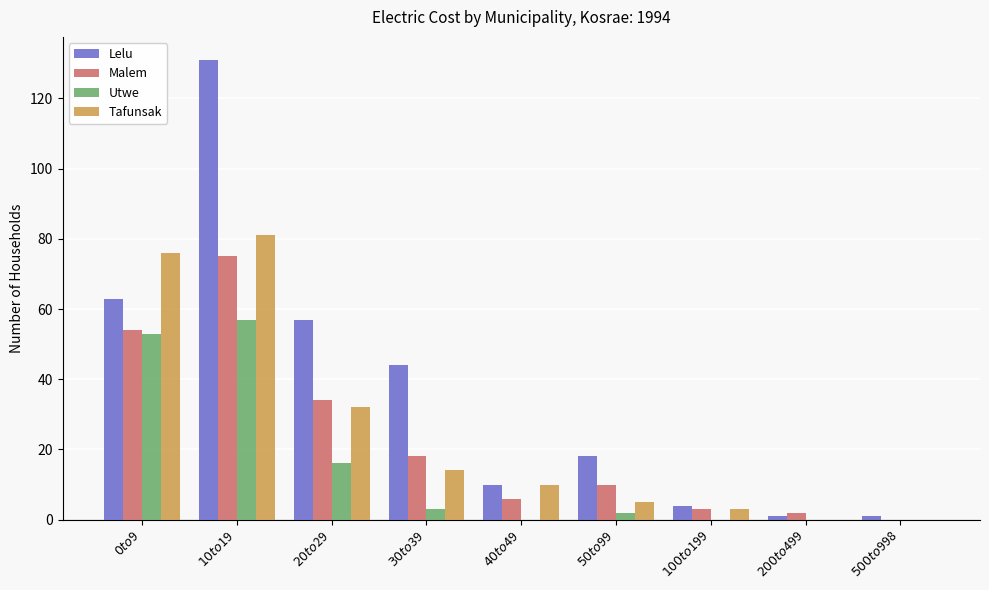

What is the spread (max minus min) of values at $20 to $29?

41